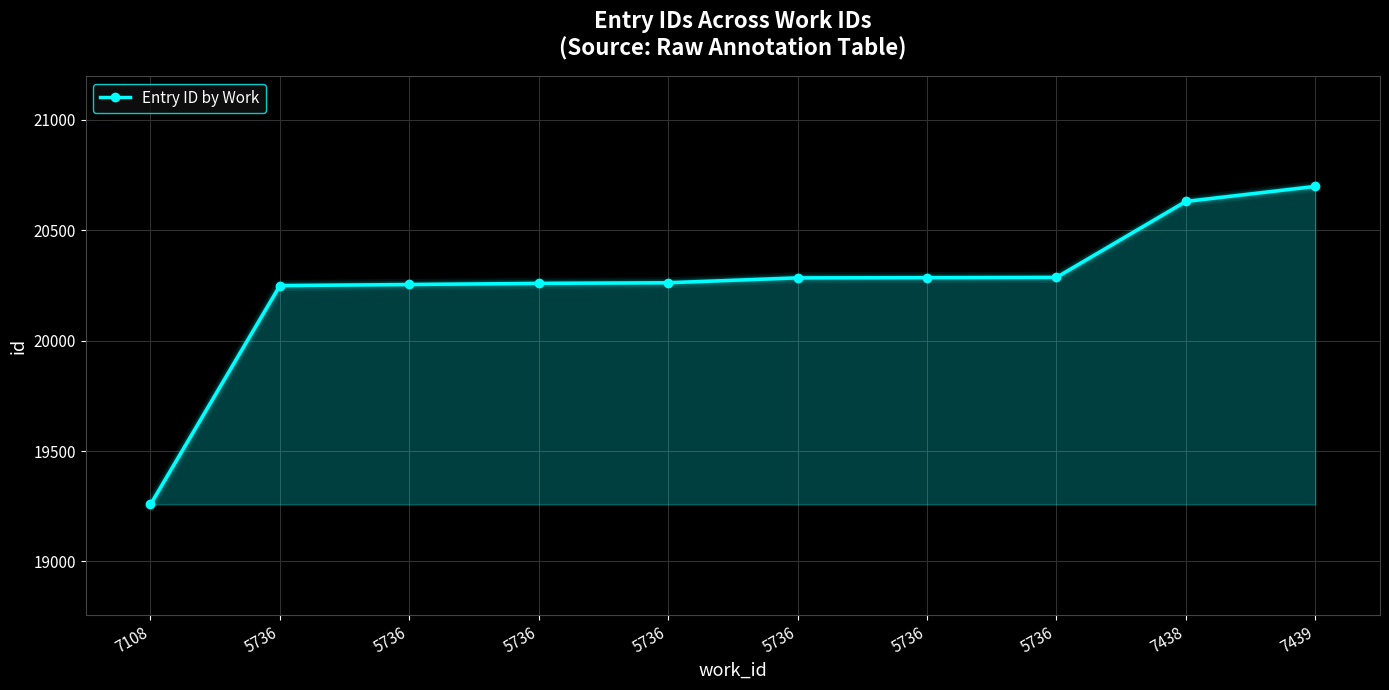

At which label is the value closest to 19978?

5736